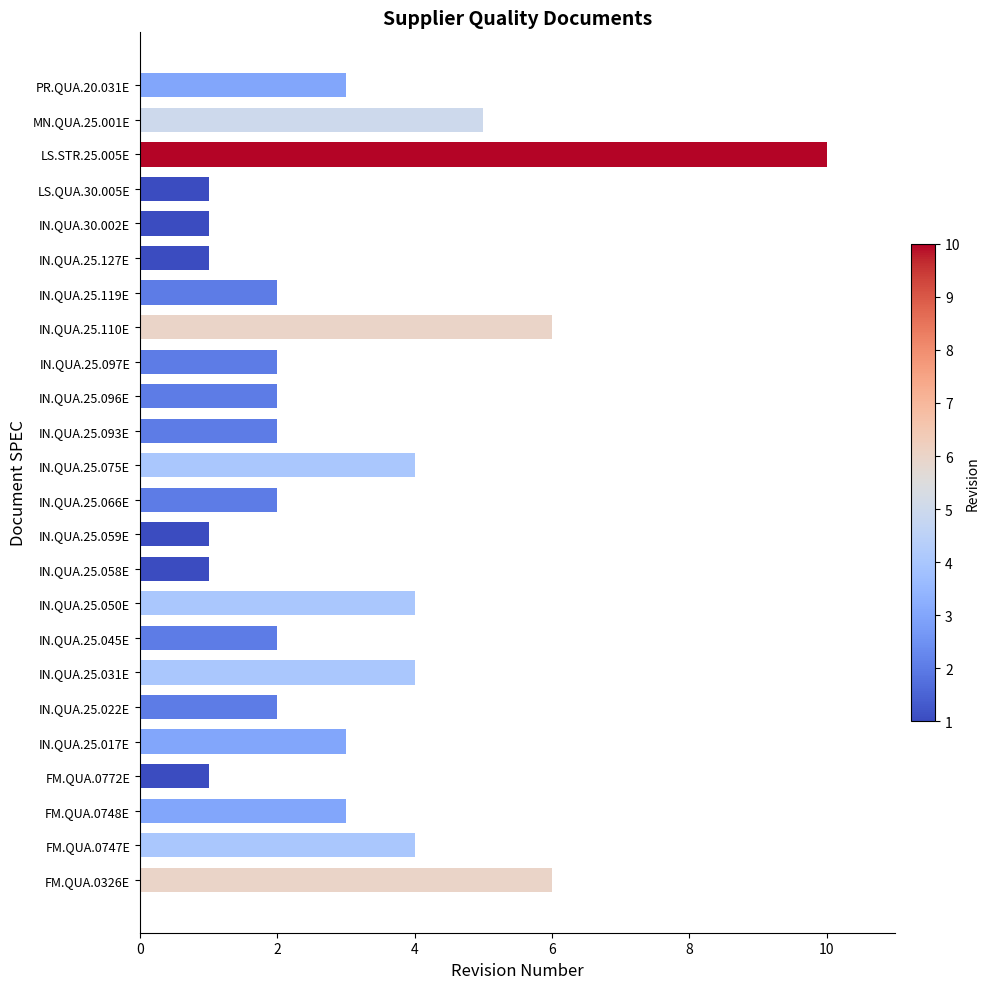

What is the ratio of the value at FM.QUA.0772E to the value at IN.QUA.25.045E?

0.5